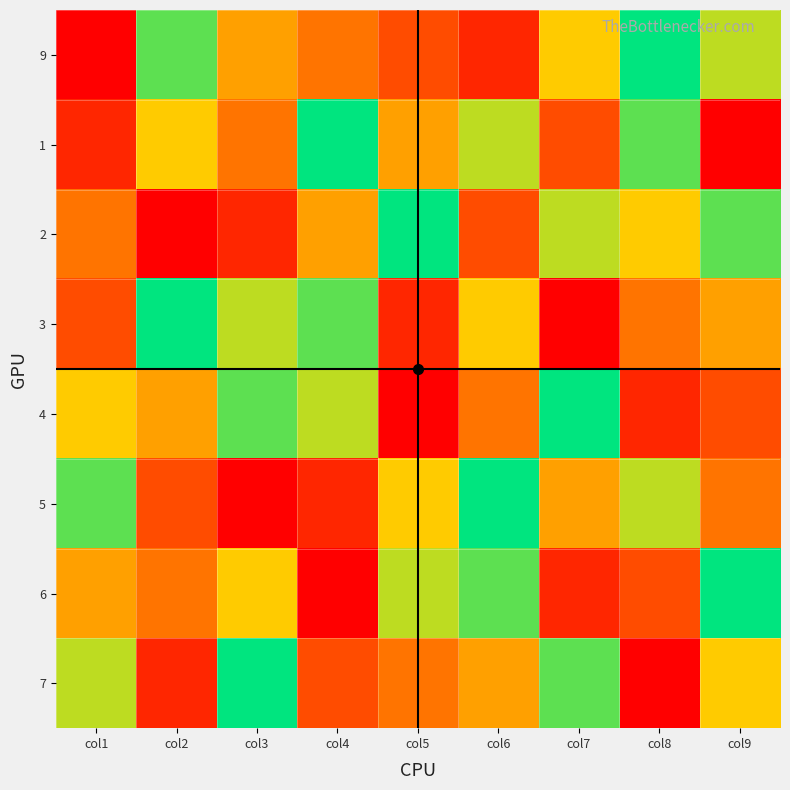

Reading right to left, what are all the values shown in this chart?

9: col9=0.8	col8=1.0	col7=0.6	col6=0.1	col5=0.2	col4=0.4	col3=0.5	col2=0.9	col1=0.0
1: col9=0.0	col8=0.9	col7=0.2	col6=0.8	col5=0.5	col4=1.0	col3=0.4	col2=0.6	col1=0.1
2: col9=0.9	col8=0.6	col7=0.8	col6=0.2	col5=1.0	col4=0.5	col3=0.1	col2=0.0	col1=0.4
3: col9=0.5	col8=0.4	col7=0.0	col6=0.6	col5=0.1	col4=0.9	col3=0.8	col2=1.0	col1=0.2
4: col9=0.2	col8=0.1	col7=1.0	col6=0.4	col5=0.0	col4=0.8	col3=0.9	col2=0.5	col1=0.6
5: col9=0.4	col8=0.8	col7=0.5	col6=1.0	col5=0.6	col4=0.1	col3=0.0	col2=0.2	col1=0.9
6: col9=1.0	col8=0.2	col7=0.1	col6=0.9	col5=0.8	col4=0.0	col3=0.6	col2=0.4	col1=0.5
7: col9=0.6	col8=0.0	col7=0.9	col6=0.5	col5=0.4	col4=0.2	col3=1.0	col2=0.1	col1=0.8